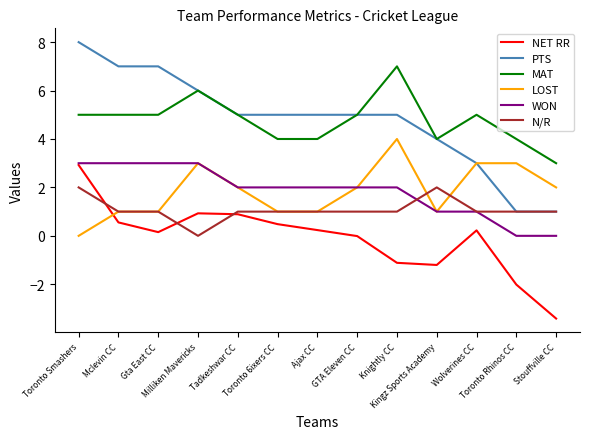

True or false: MAT and LOST intersect in this chart.

False